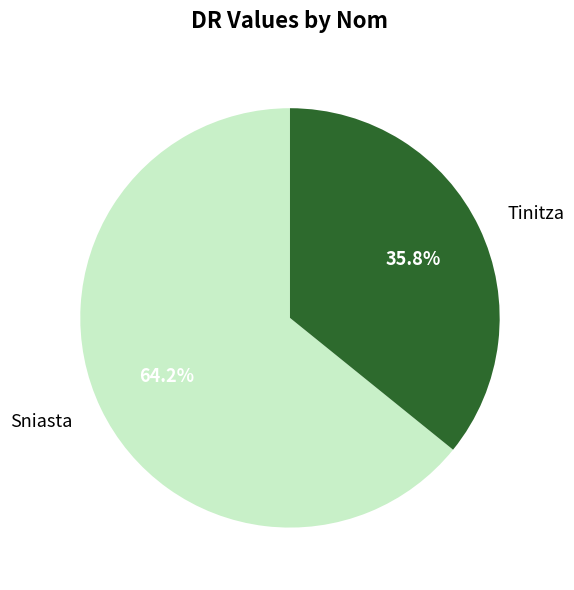

Which slice is the smallest?

Tinitza